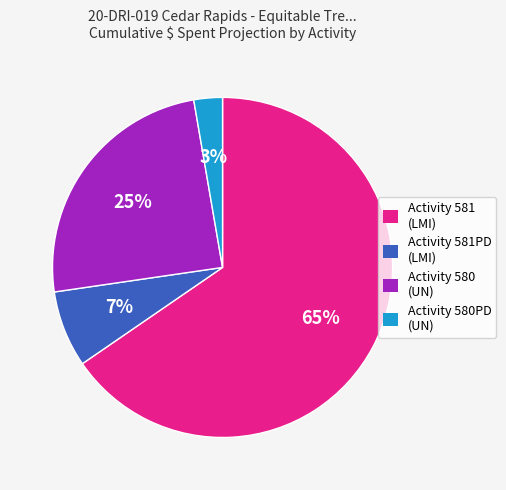

To the nearest percent, what is the average slice percentage?

25%